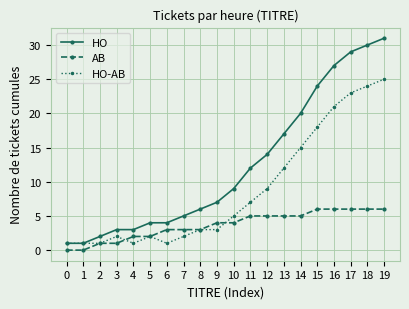

Is the value of HO at 13 greater than the value of HO-AB at 10?

Yes